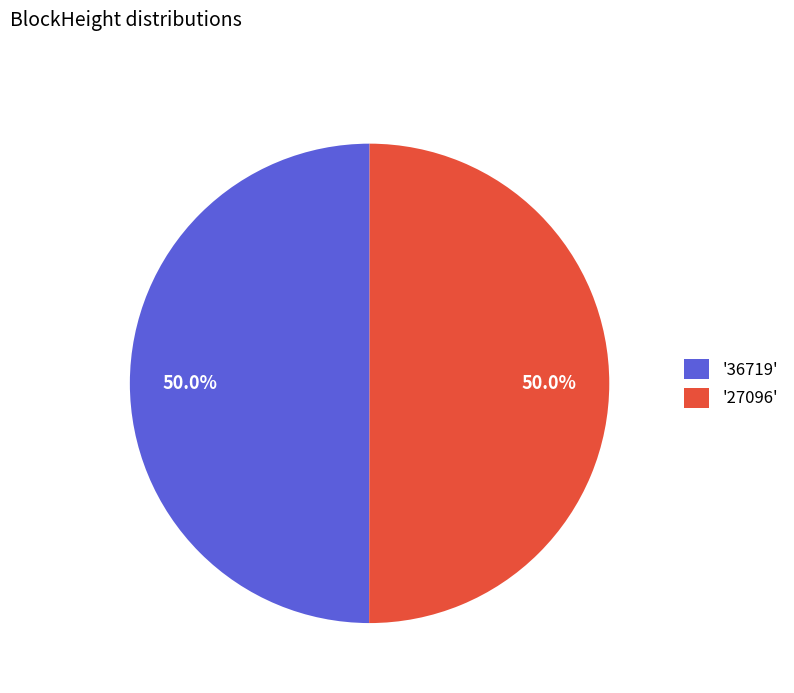

What is the total percentage of '27096' and '36719'?

100.0%